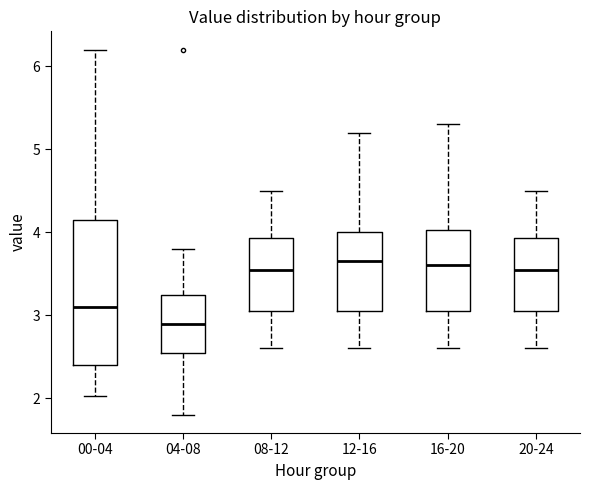

Where is the upper edge of the box for 16-20 on the y-axis? The values are not printed on the chart, so give them approximately, as read against the axis.

4.0